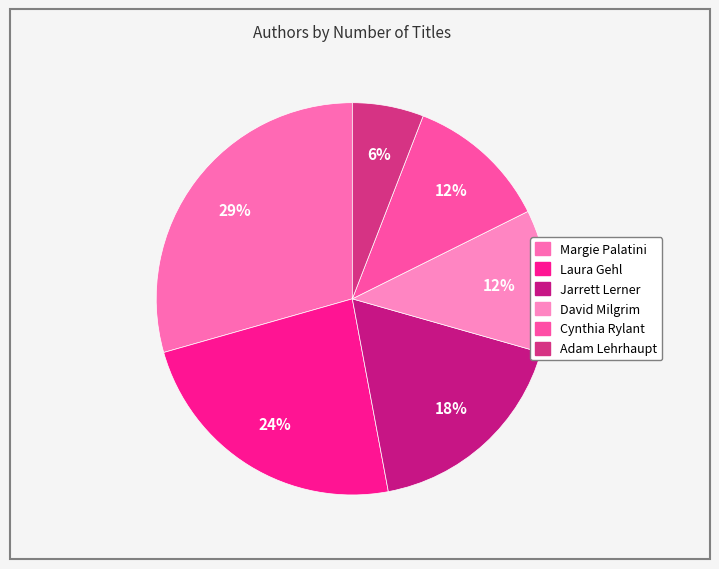

Is the sum of Margie Palatini and David Milgrim greater than half?

No